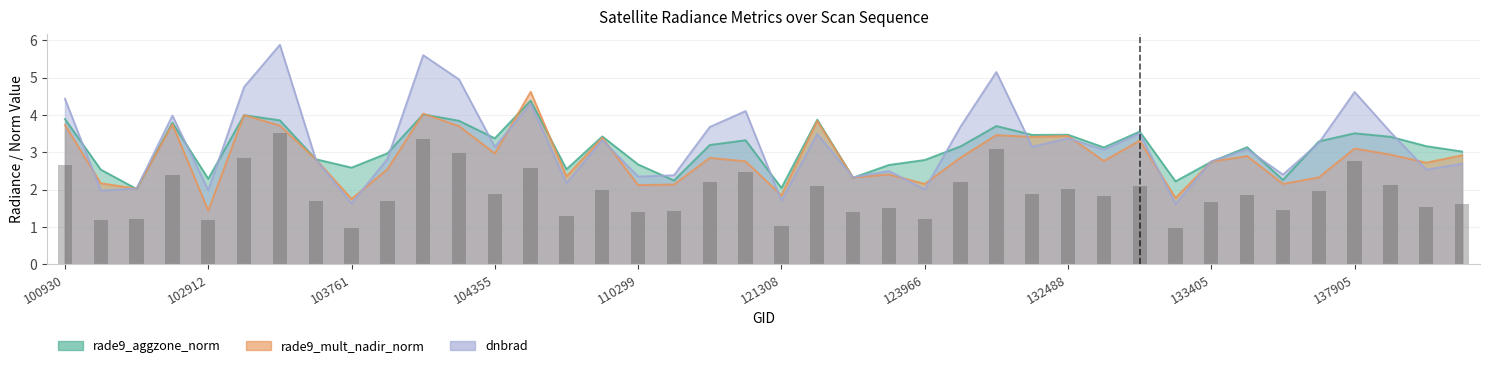

Which series has the largest range (max minus min)?

dnbrad